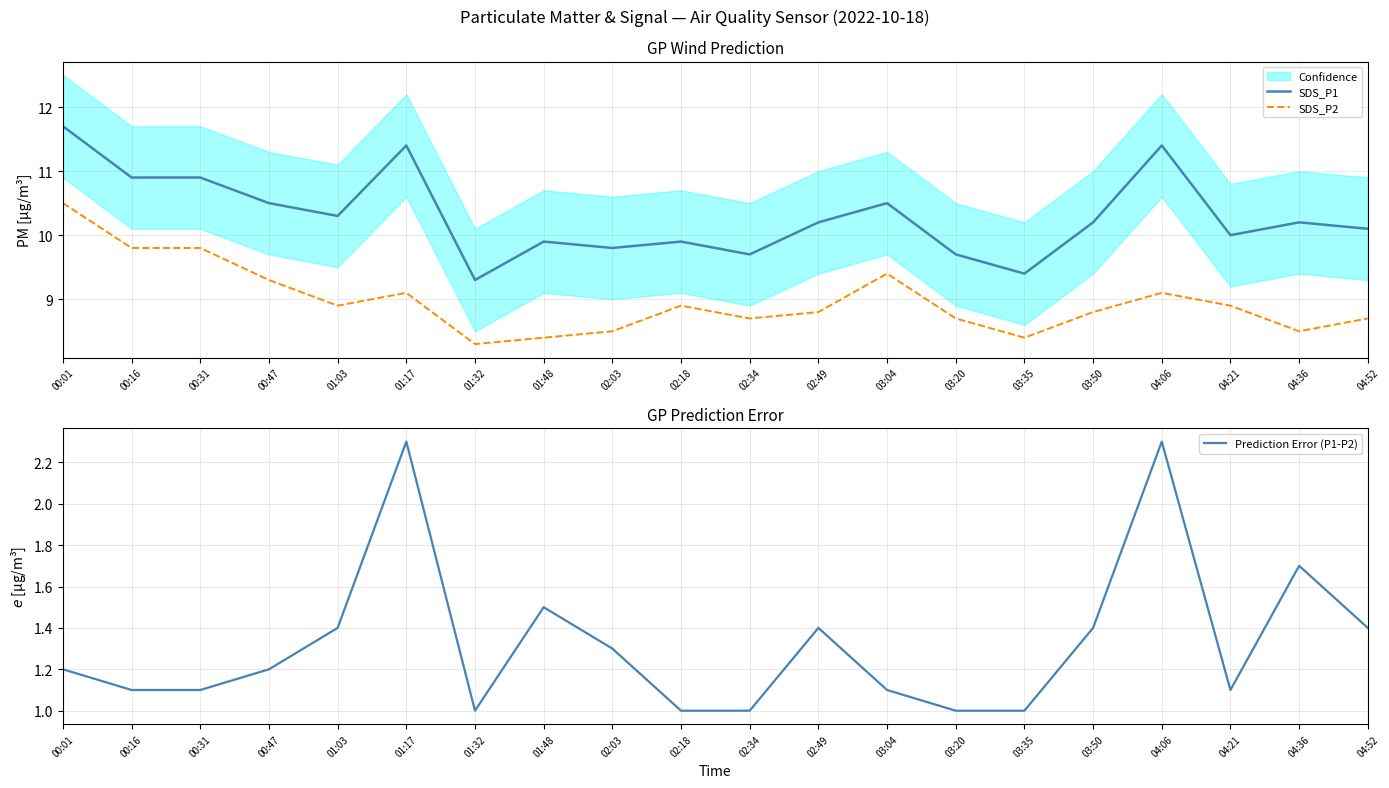

What is the average value of the Prediction Error (P1-P2) series?

1.3